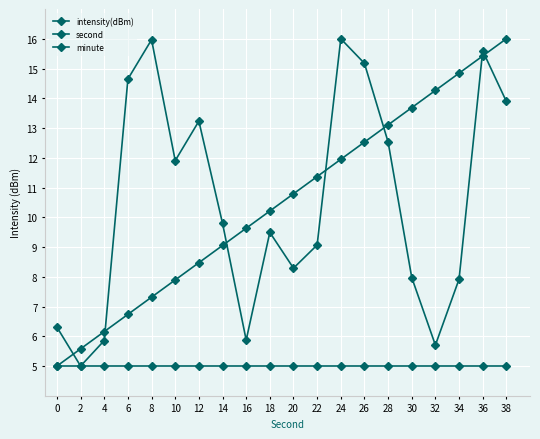

How many lines are shown in the chart?

3